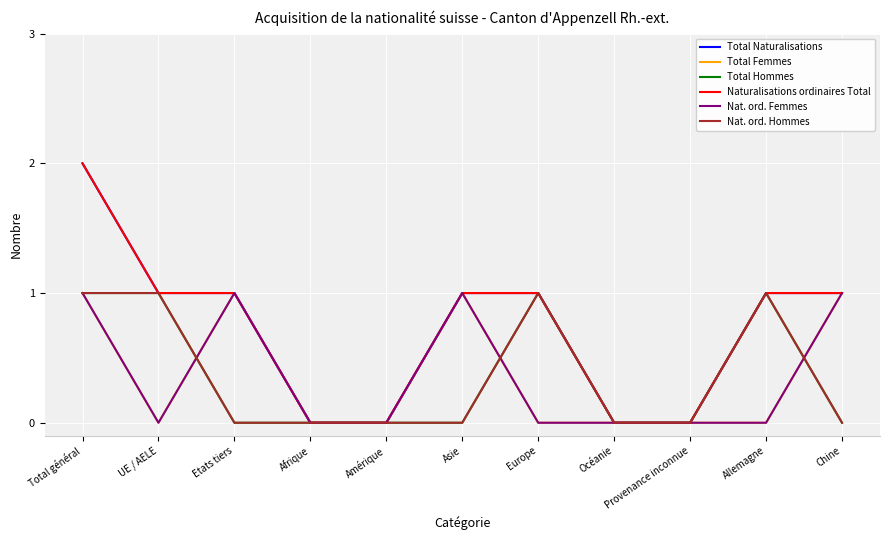

True or false: Nat. ord. Femmes and Naturalisations ordinaires Total intersect in this chart.

False